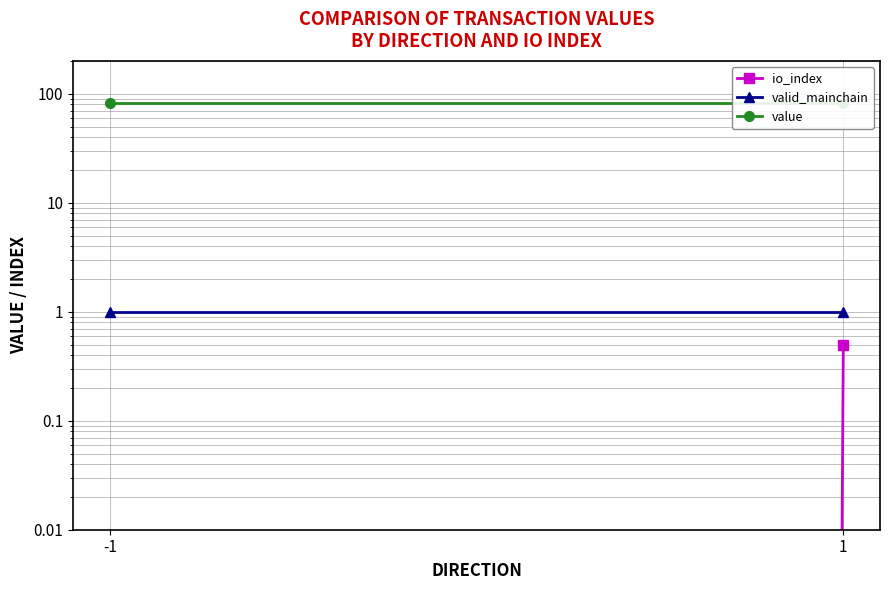

Reading right to left, what are all the values shown in this chart?

io_index: 1=0.5	-1=0.0
valid_mainchain: 1=1.0	-1=1.0
value: 1=82.9	-1=82.9